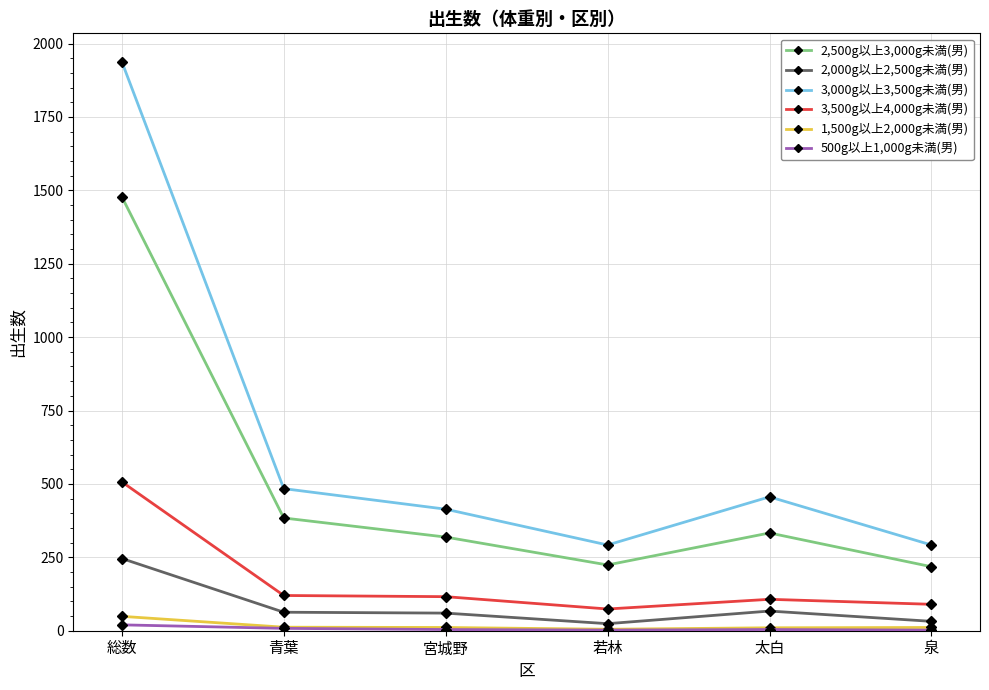

True or false: 2,500g以上3,000g未満(男) has more than 0 interior local peaks.

True